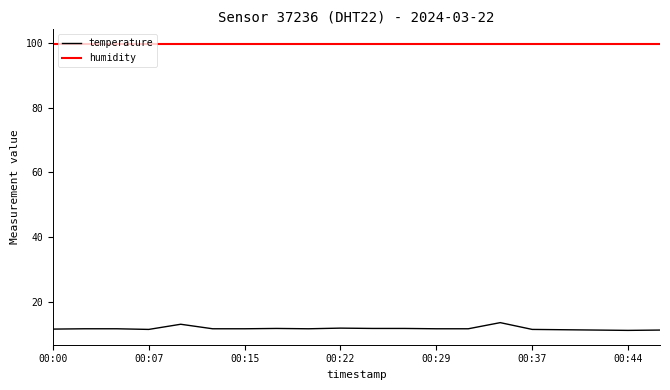

What is the highest value of the humidity series?

99.9